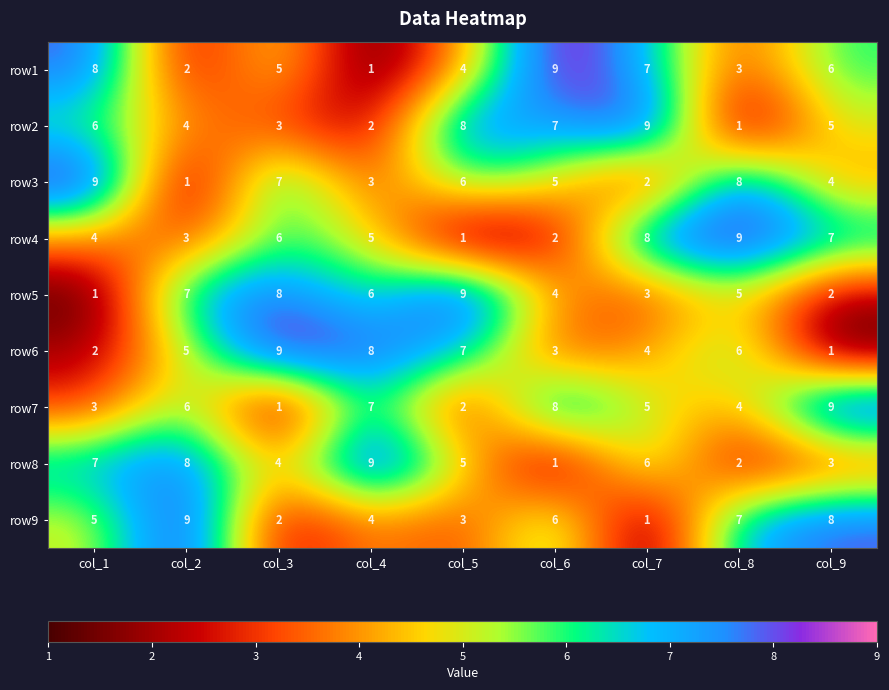

Which series changed the most between col_6 and col_8?

row4